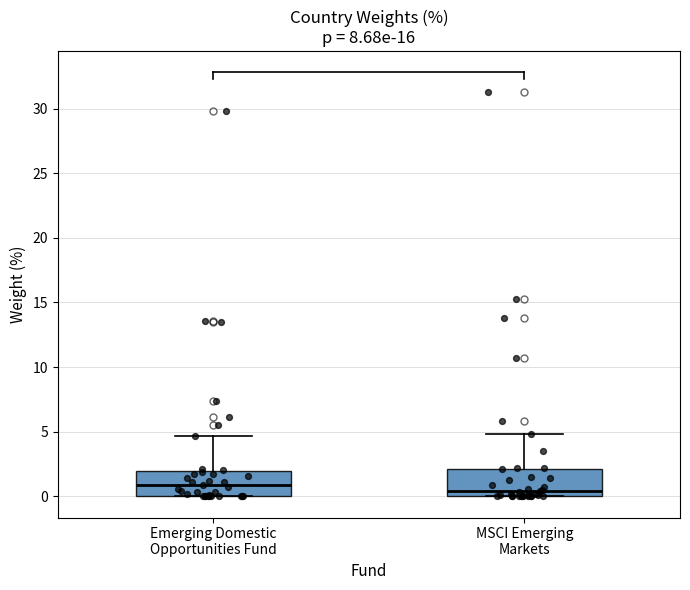

Reading left to right, transcribe this box plot: for each box, give where its median line is, the range the box spans, and where its two whiskers end, as read against the y-axis. The values are not printed on the chart, so give them approximately, as read against the axis.

Emerging Domestic Opportunities Fund: median 1.0, box 0.0 to 2.0, whiskers 0.0 to 4.5
MSCI Emerging Markets: median 0.5, box 0.0 to 2.0, whiskers 0.0 to 5.0